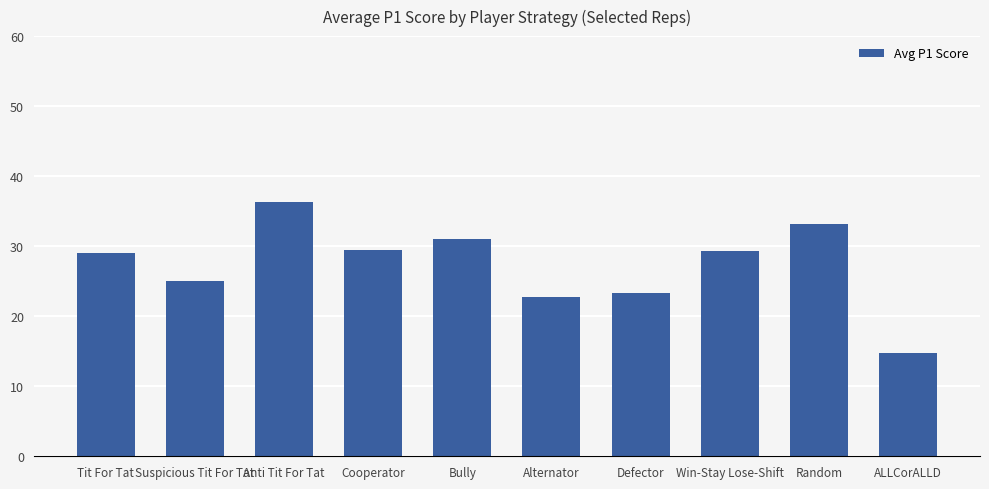

What is the change in value from Anti Tit For Tat to Bully?

-5.3